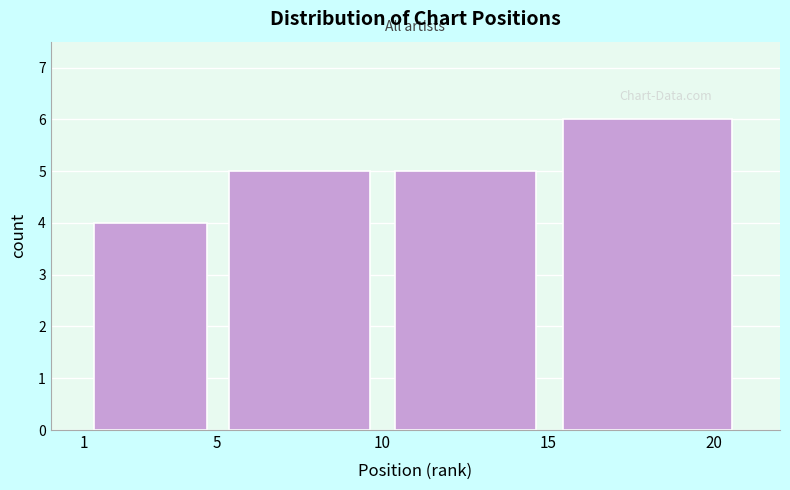

Reading left to right, what are all the values shown in this chart?

1=4	5=5	10=5	20=6